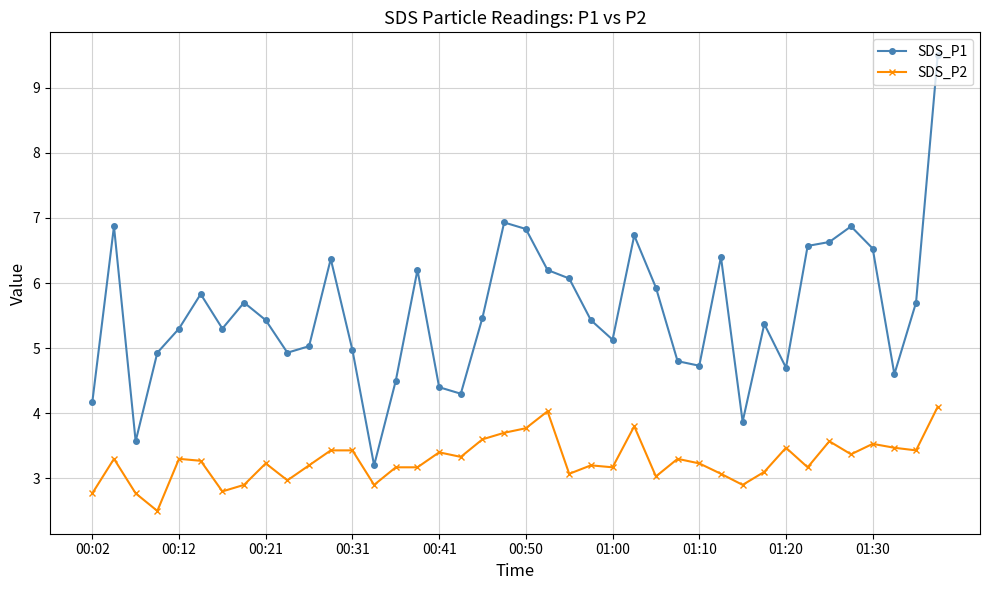

True or false: SDS_P1 and SDS_P2 cross at least once.

False